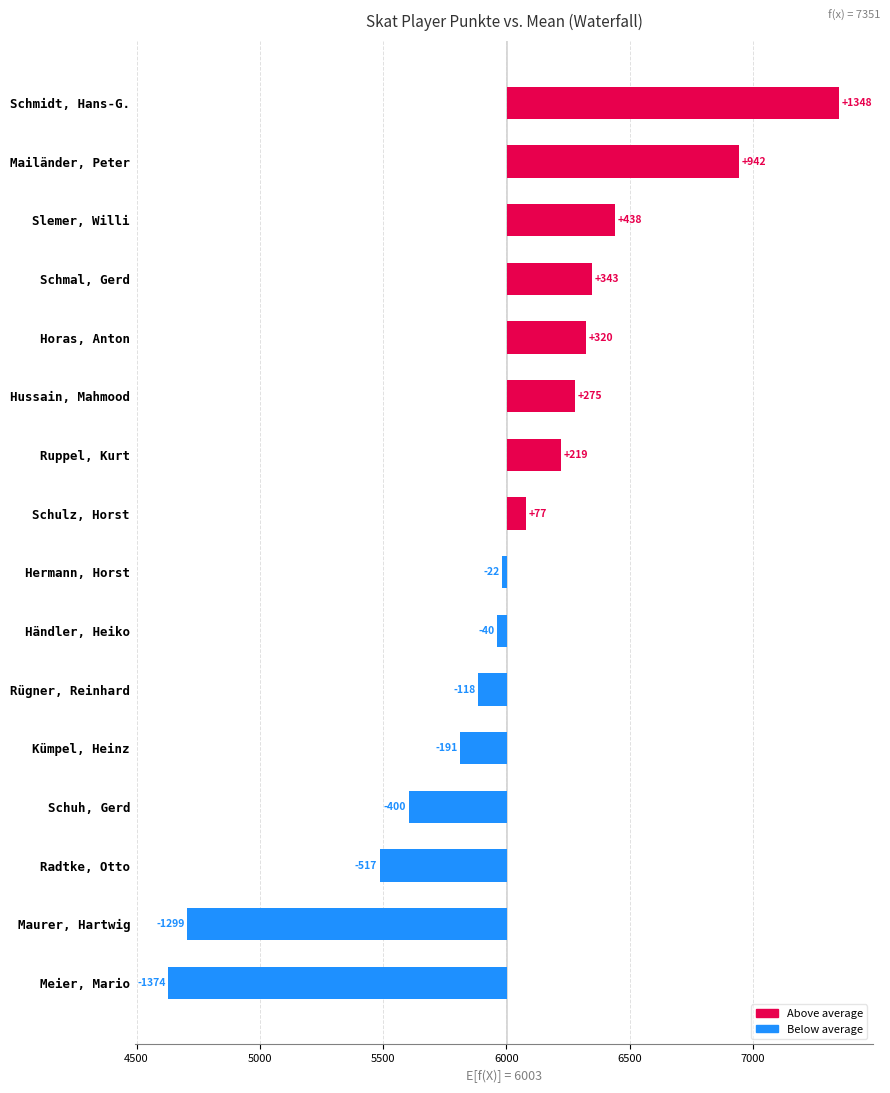

What value does the data have at Maurer, Hartwig?

-1299.1